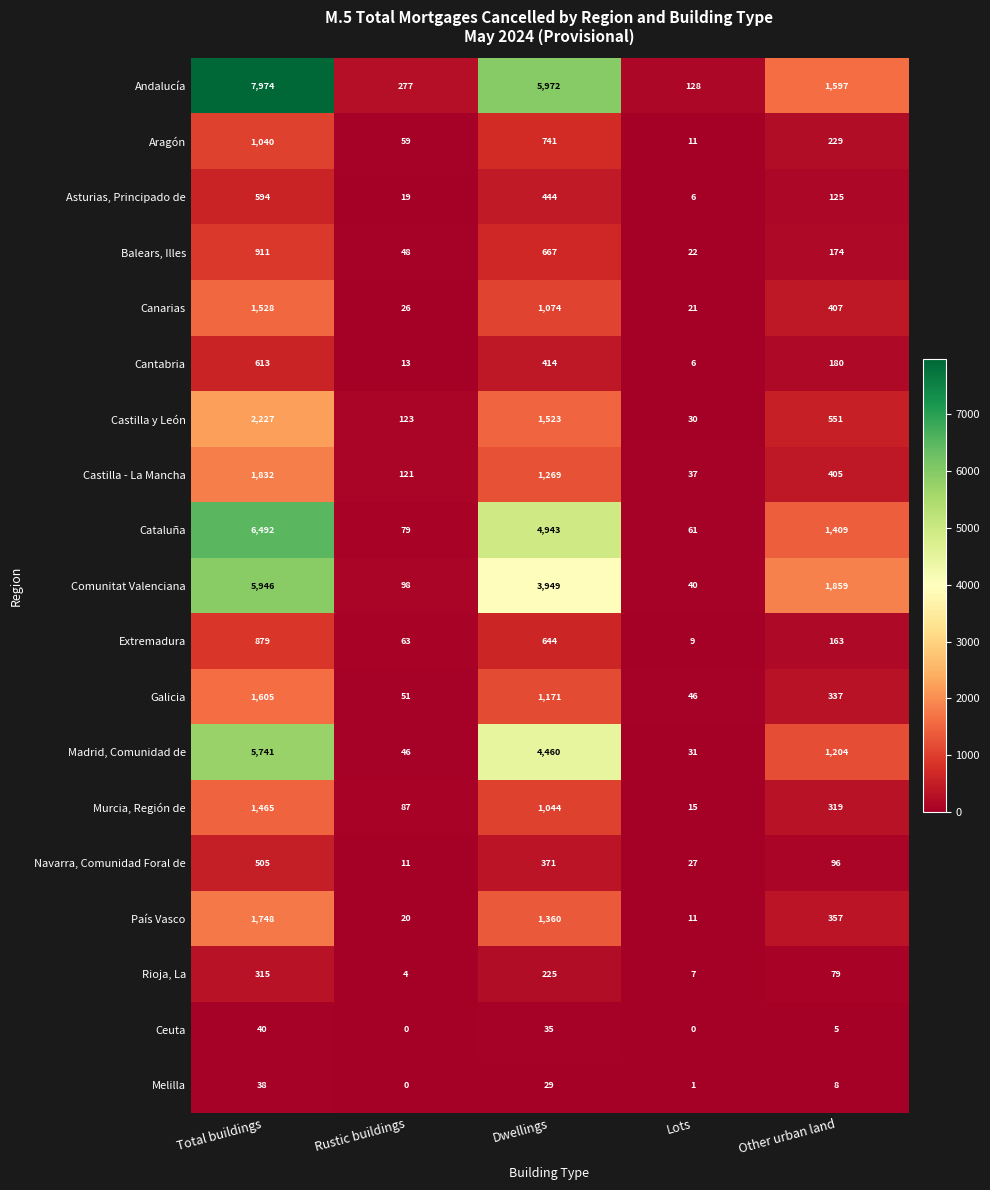

At which category is the sum across all series the highest?

Total buildings